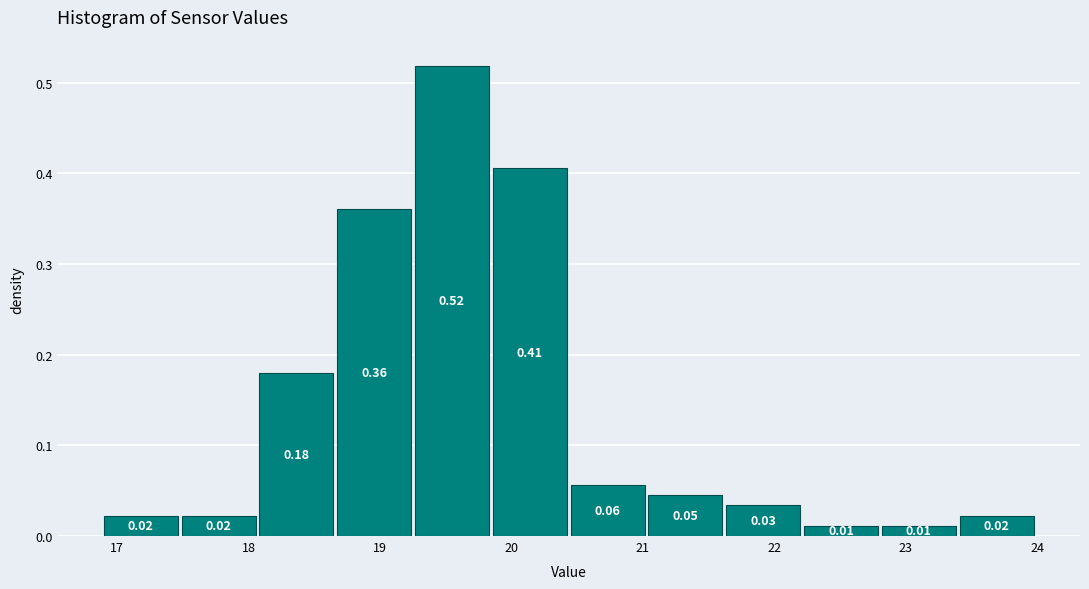

Over which range of the x-axis is the bar tallest?

19.3 to 19.9